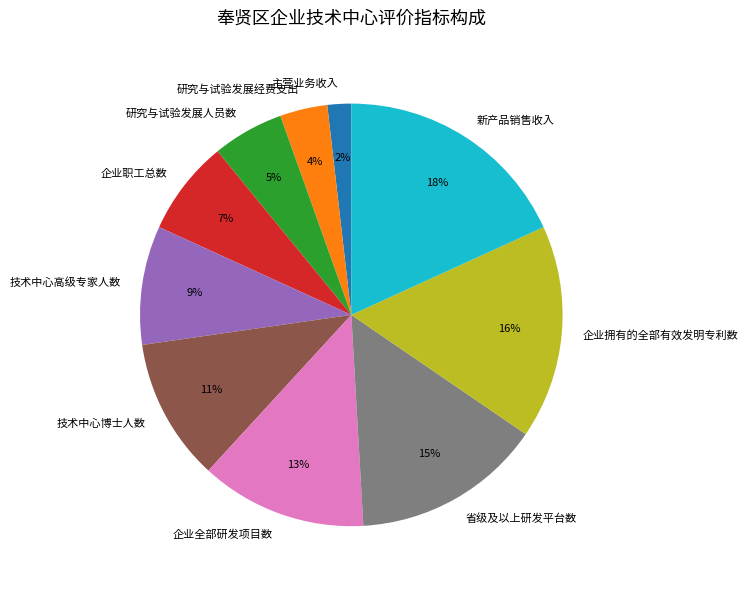

To the nearest percent, what is the difference between the largest and smallest slice percentages?

16%